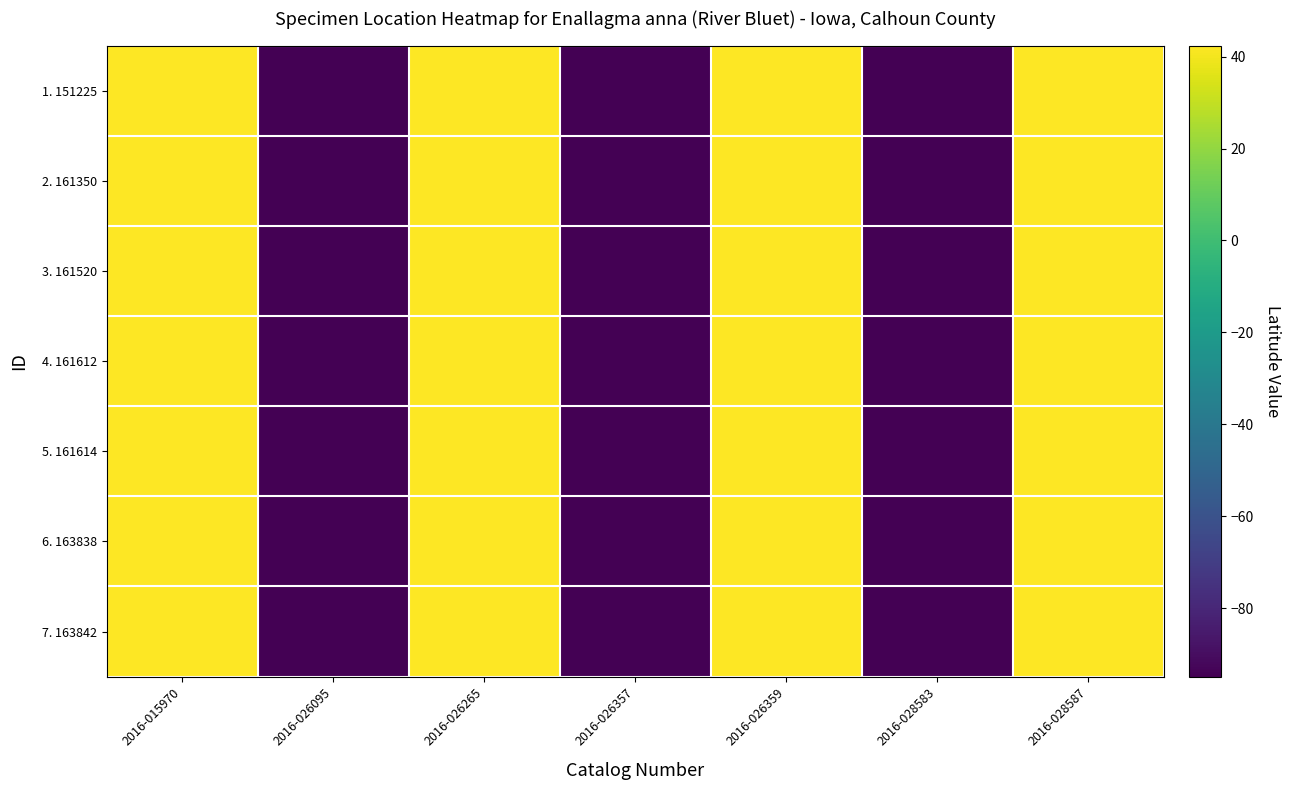

Which category has the lowest value across all series?

2016-026095